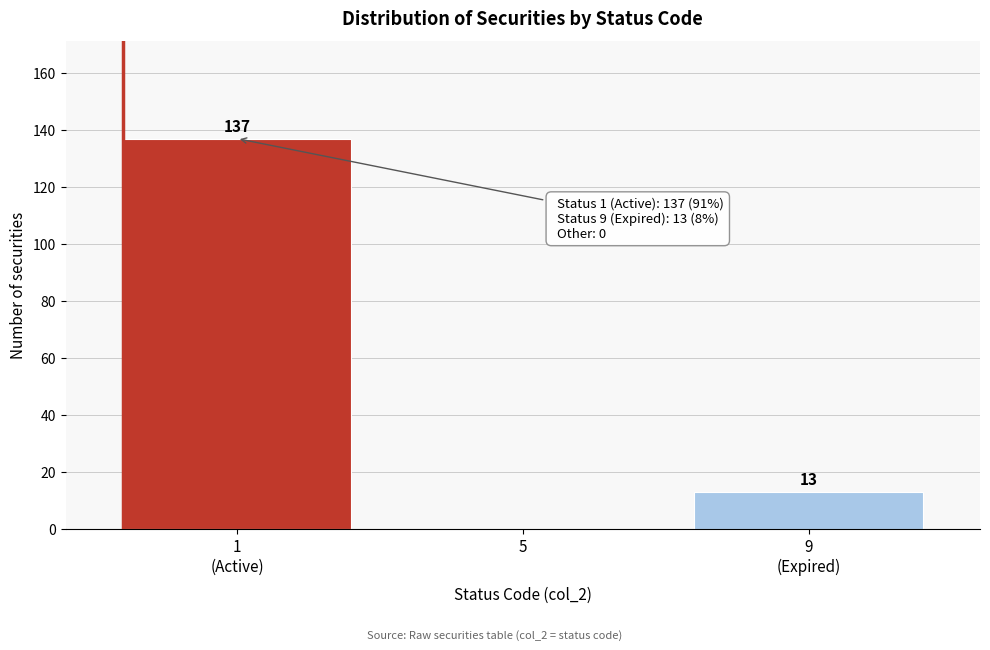

The value at 5 is 0. True or false?

True